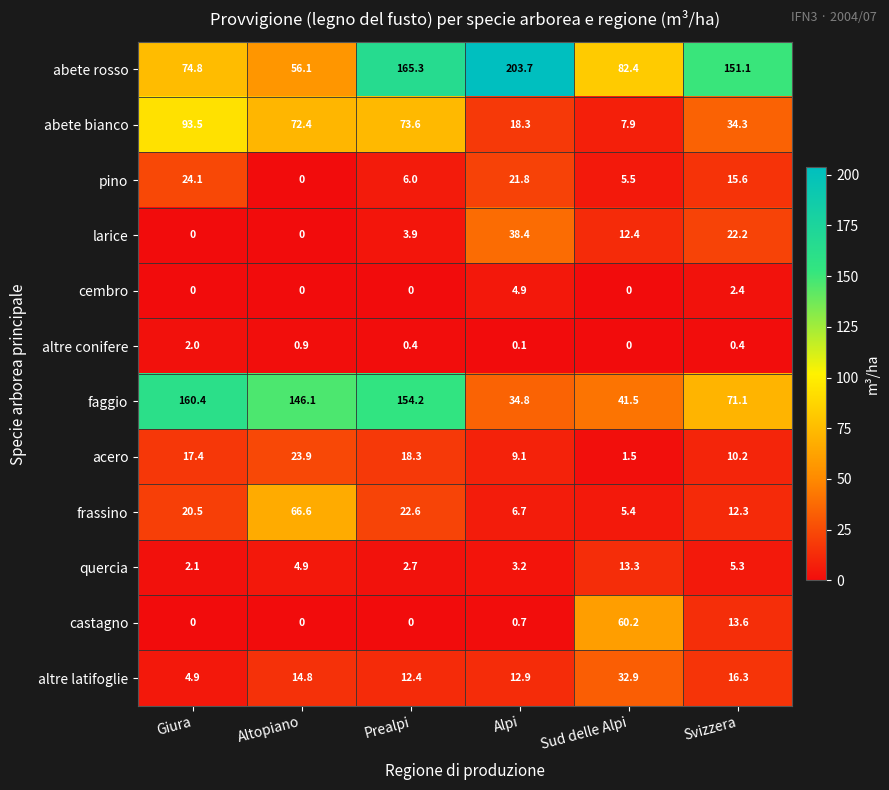

How many data points does each series have?

6